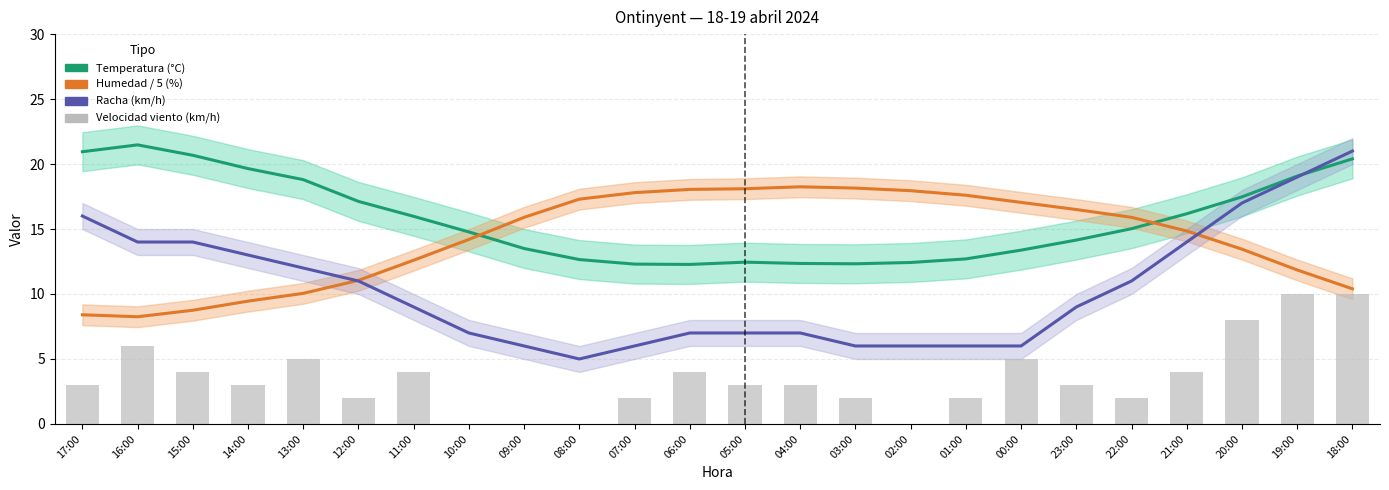

Does the chart contain any negative values?

No